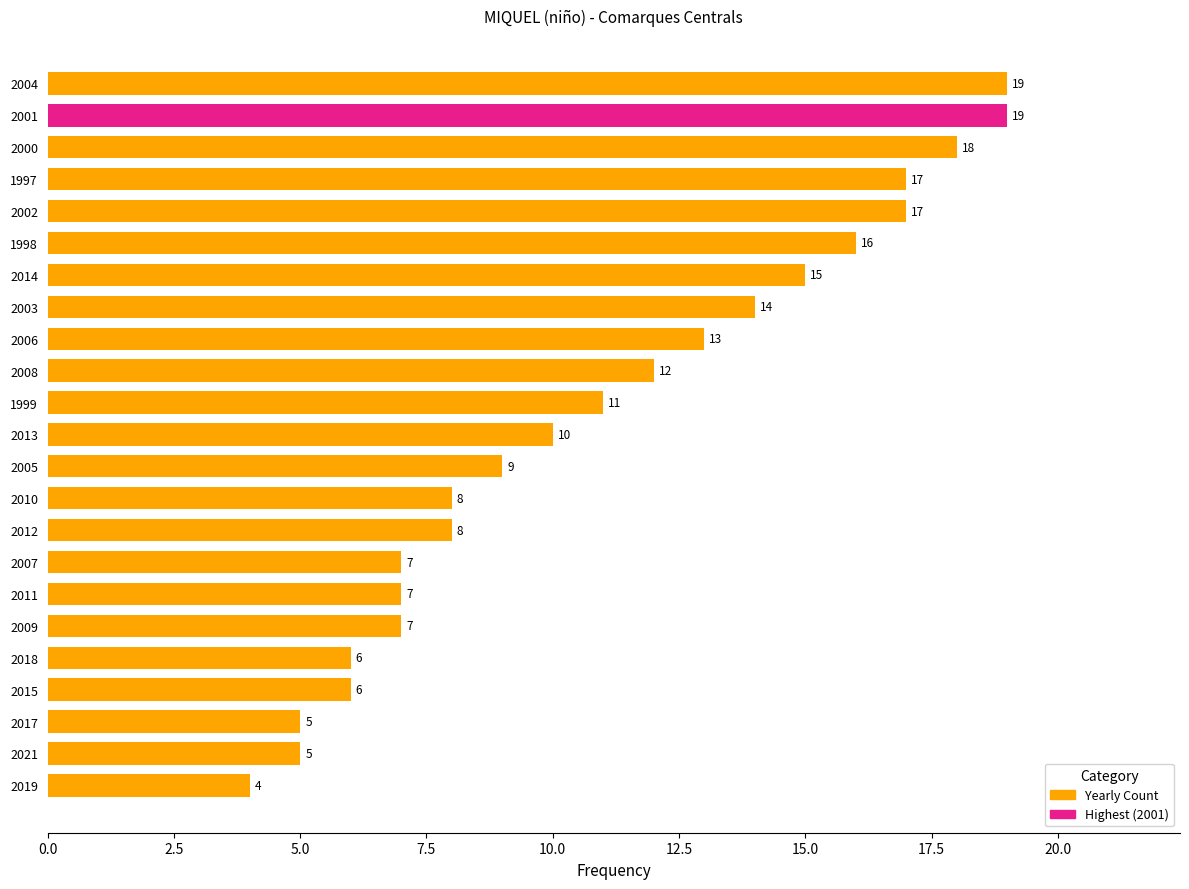

How many values are below 10?

11